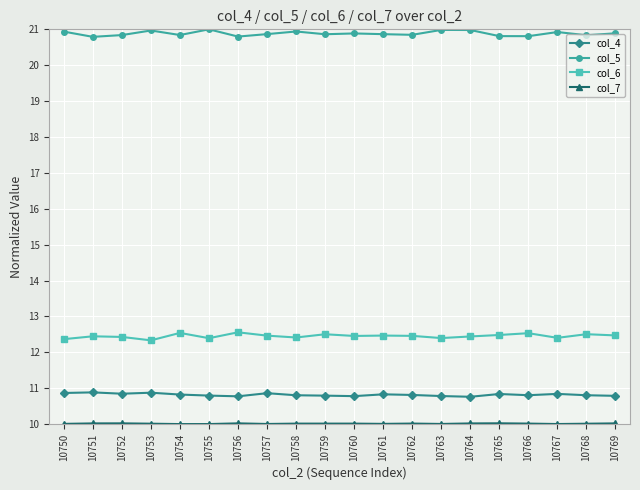

Does the chart display data point markers on the line(s)?

Yes